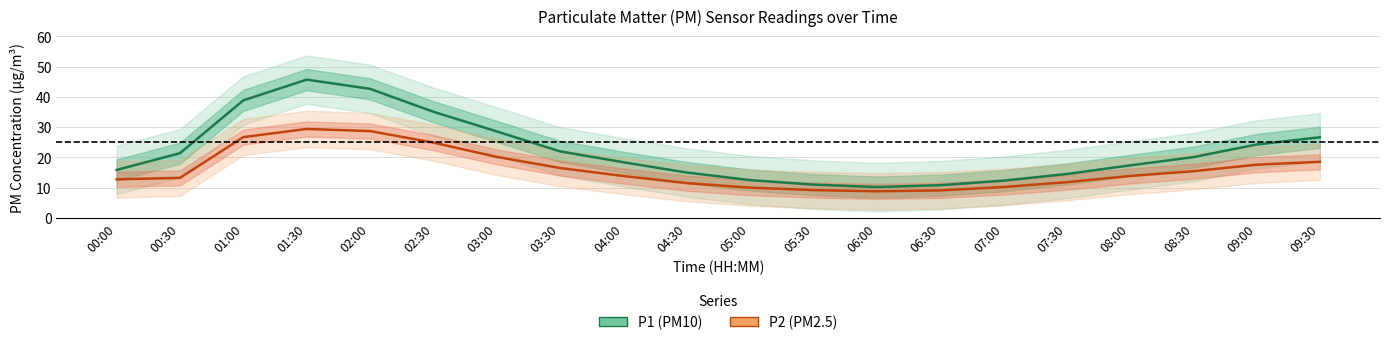

List the series in order of their overall mean, lowest first.

P2 (PM2.5), P1 (PM10)